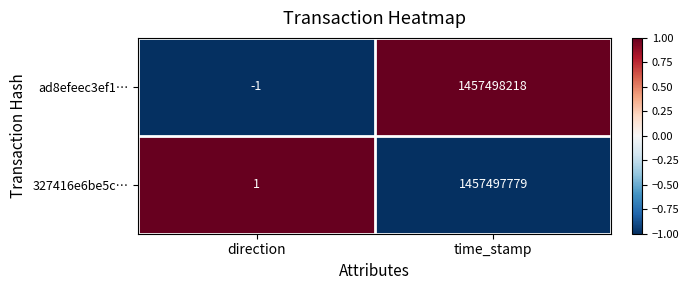

Reading left to right, what are all the values shown in this chart?

ad8efeec3ef1…: -1	1457498218
327416e6be5c…: 1	1457497779